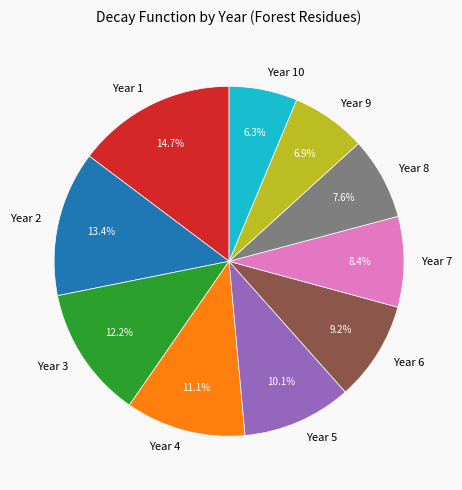

To the nearest percent, what is the average slice percentage?

10%